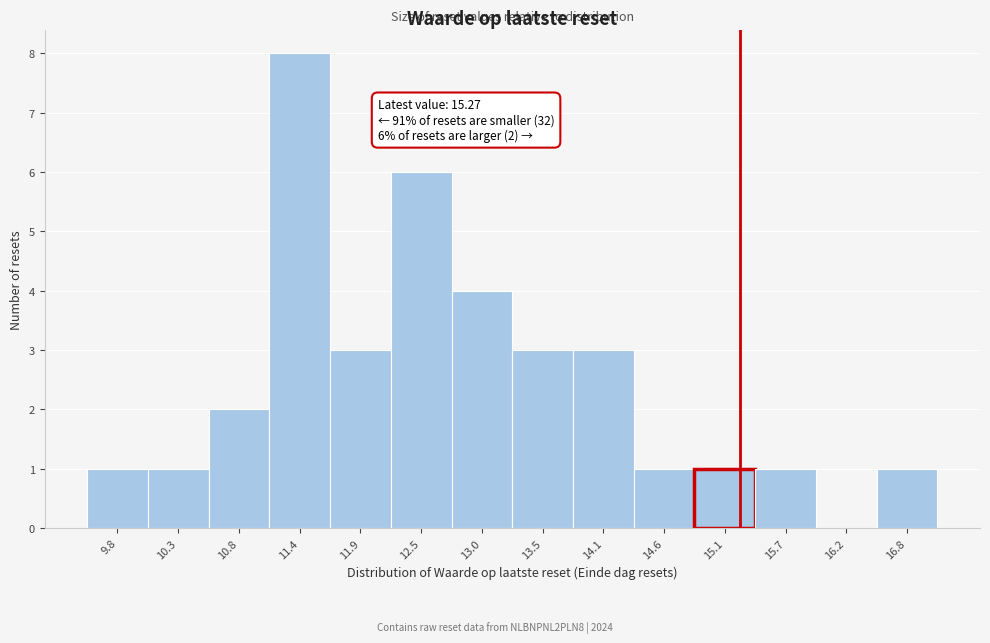

Which range on the x-axis has the tallest bar?

11.1 to 11.6